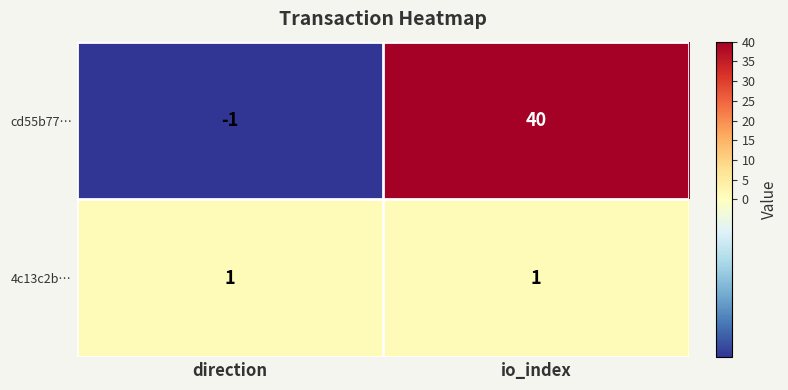

Which label corresponds to the largest value in the chart?

io_index